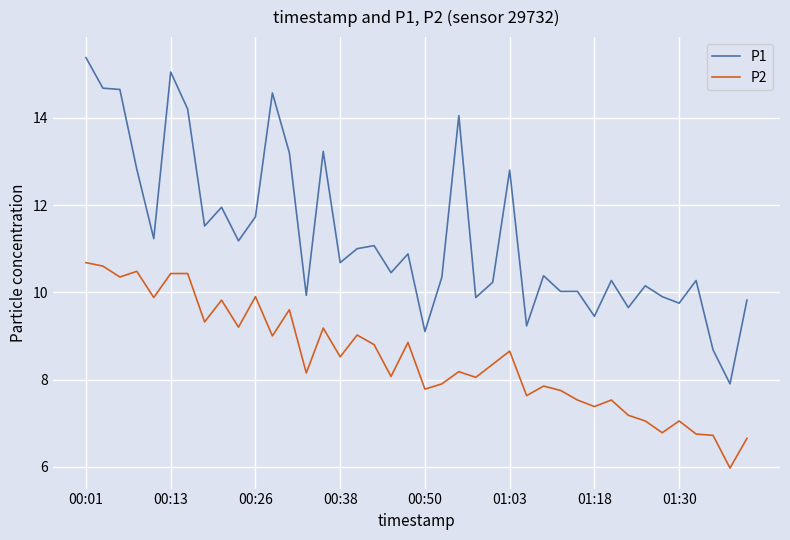

What is the maximum value shown in the chart?

15.4